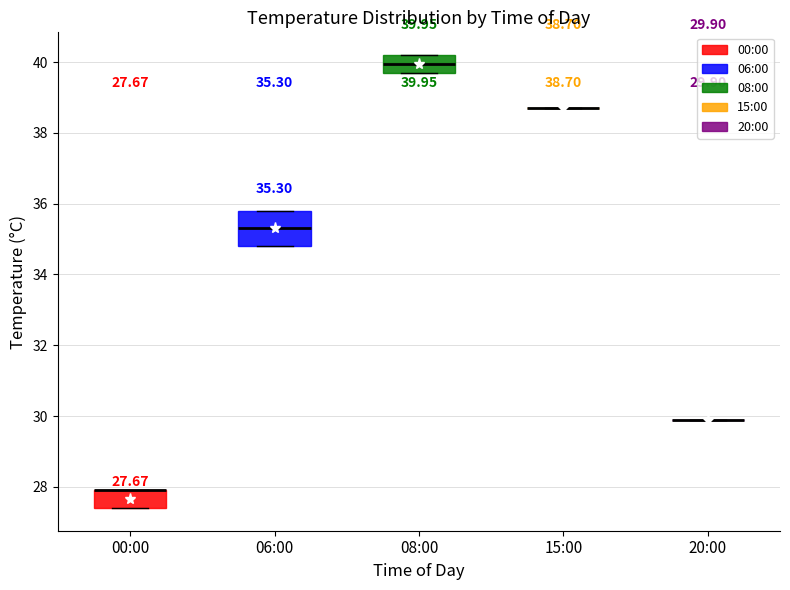

Comparing the boxes themselves (not the whiskers), which one is the tallest?

06:00